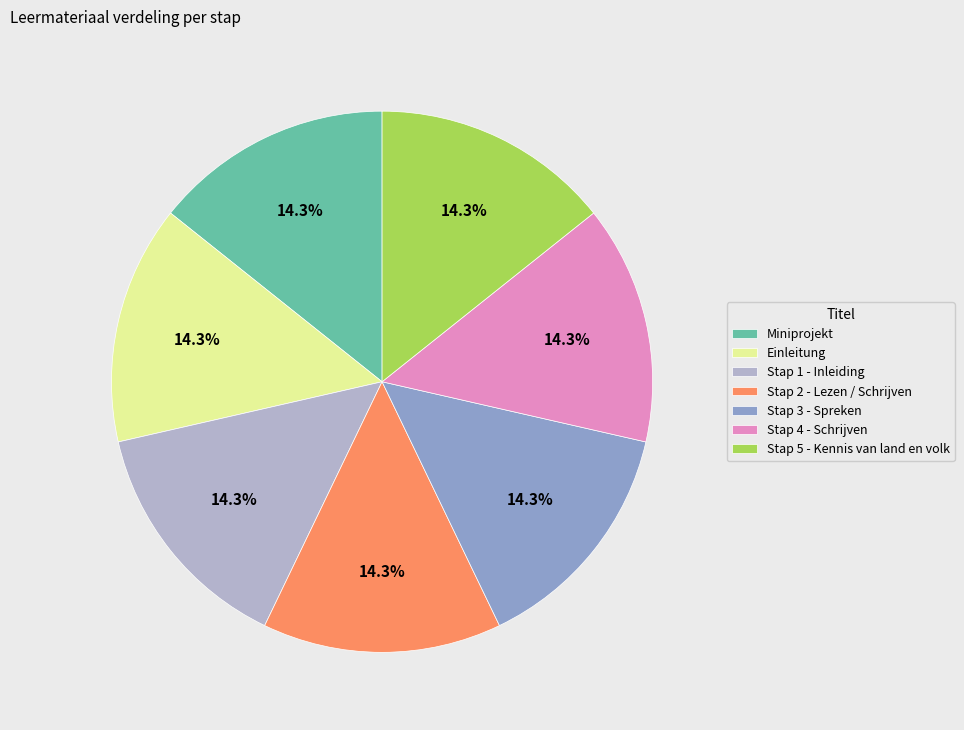

True or false: Stap 2 - Lezen / Schrijven accounts for 14% of the total.

True